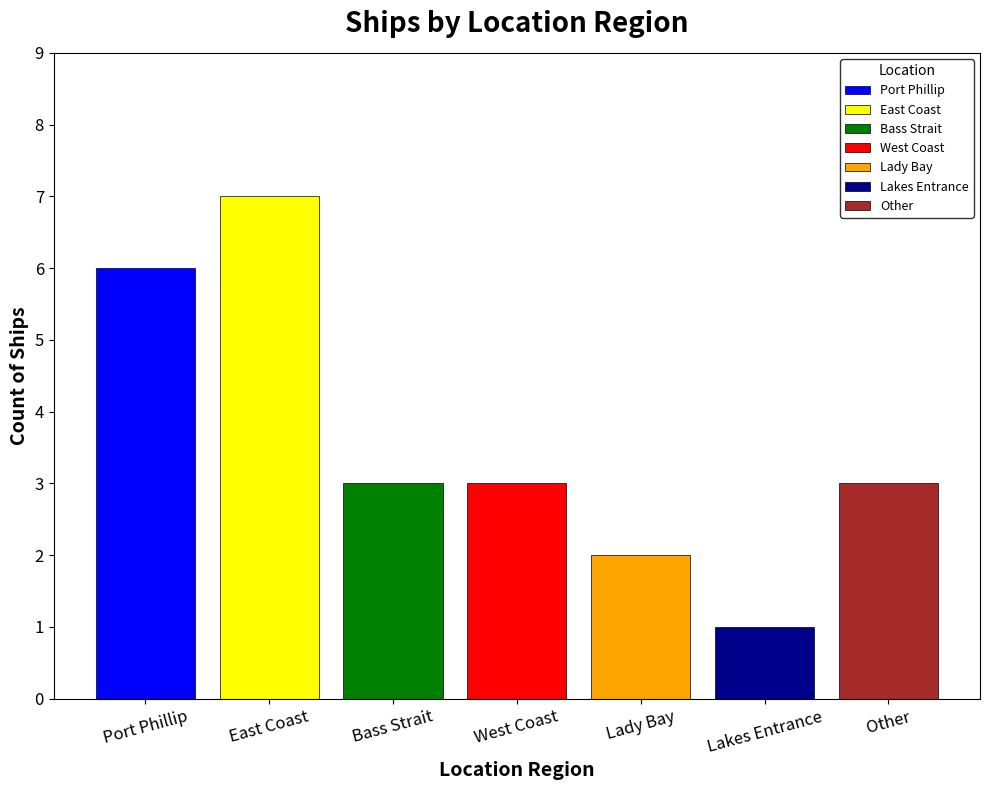

At which category does the chart reach its minimum across all series?

Lakes Entrance